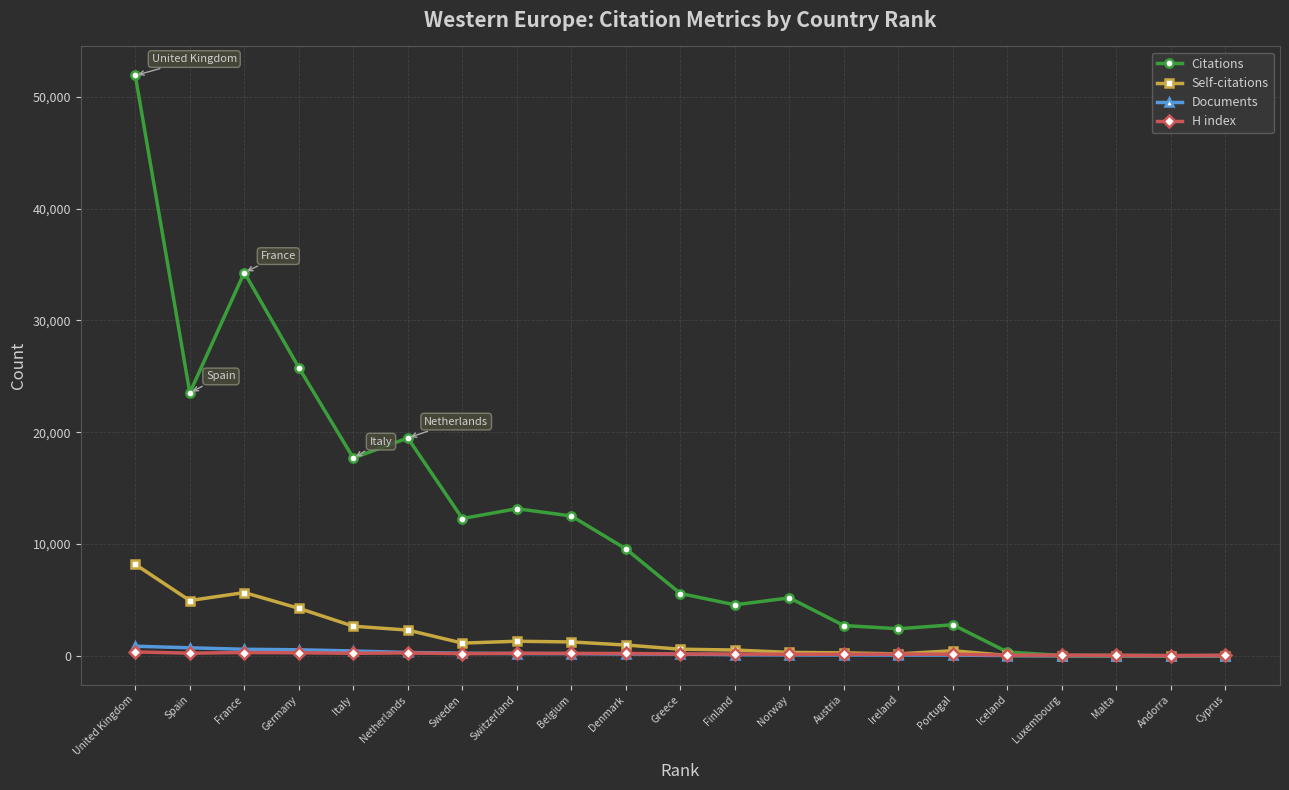

What are all the series names shown in the legend?

Citations, Self-citations, Documents, H index